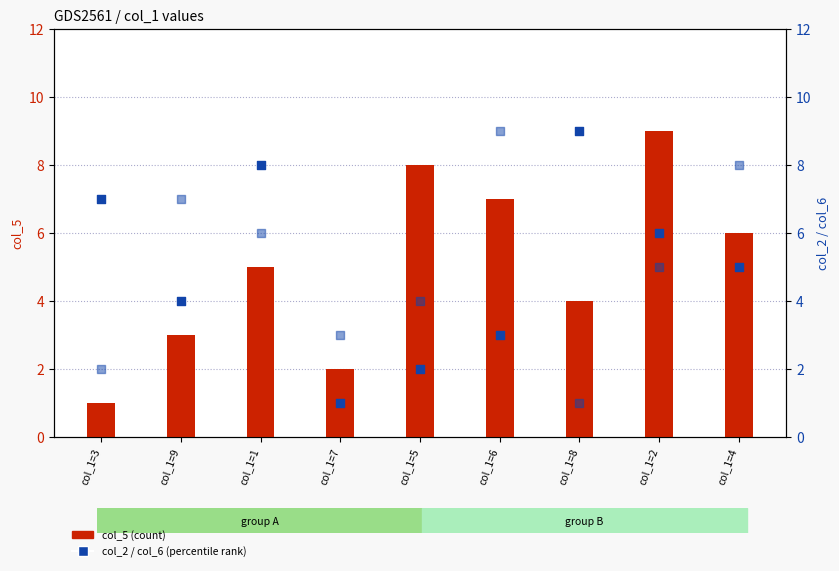

What are all the series names shown in the legend?

col_5, col_2, col_6